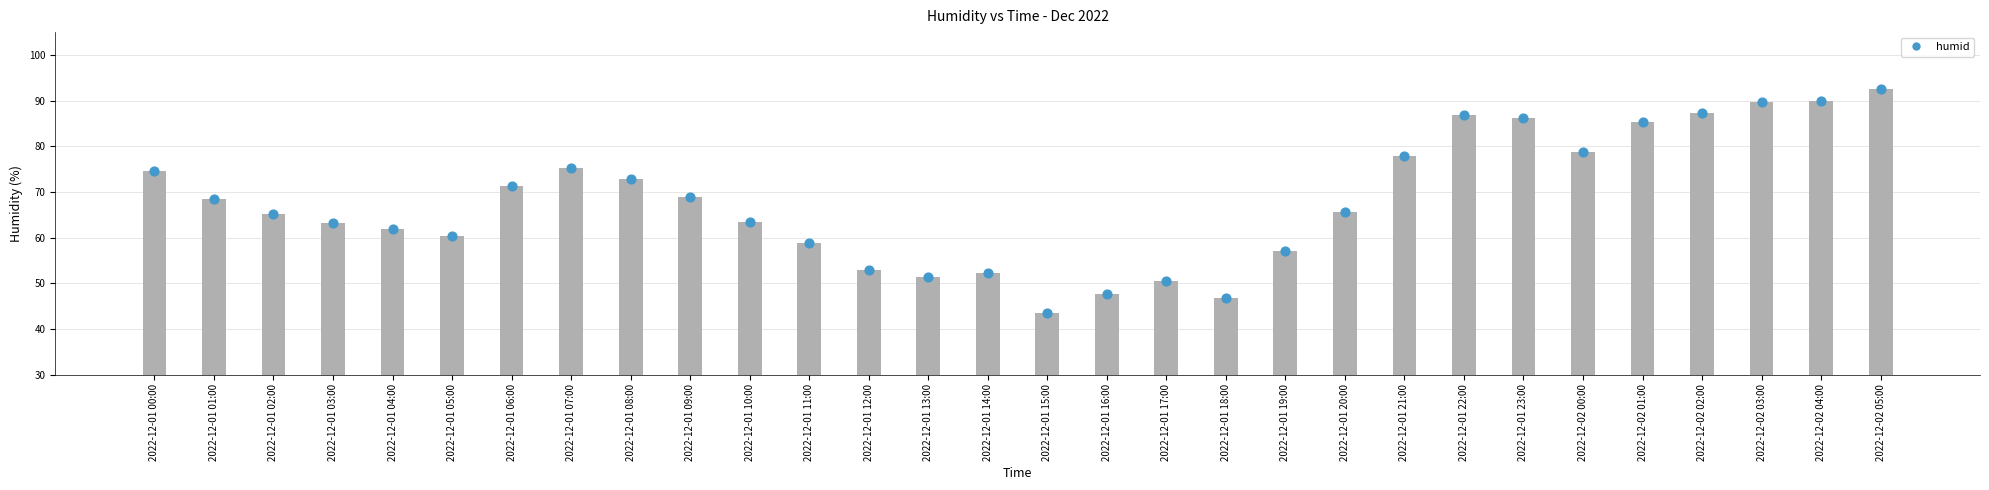

What is the change in value from 2022-12-01 02:00 to 2022-12-01 15:00?

-21.7